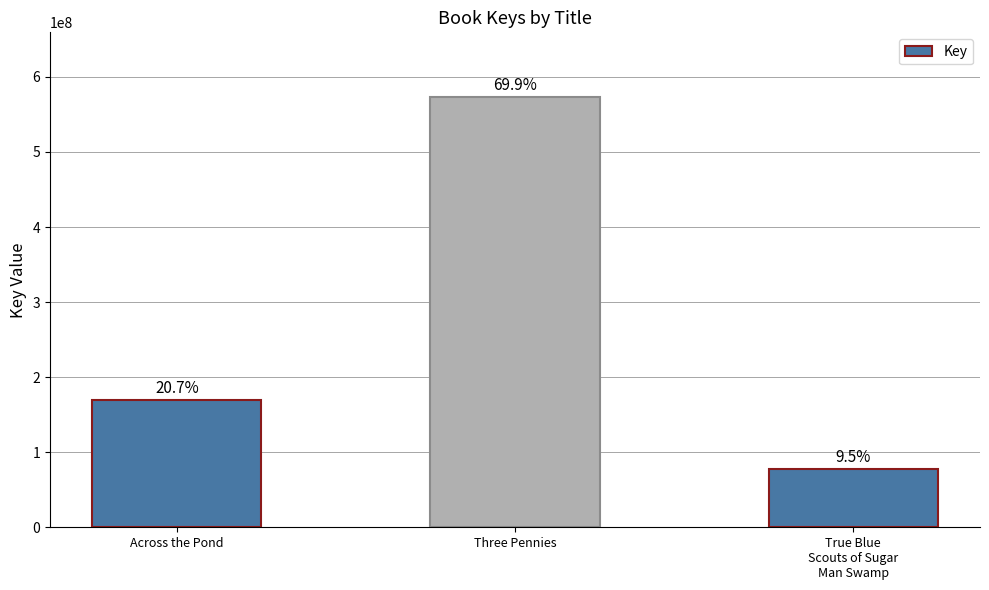

Does the chart contain any negative values?

No